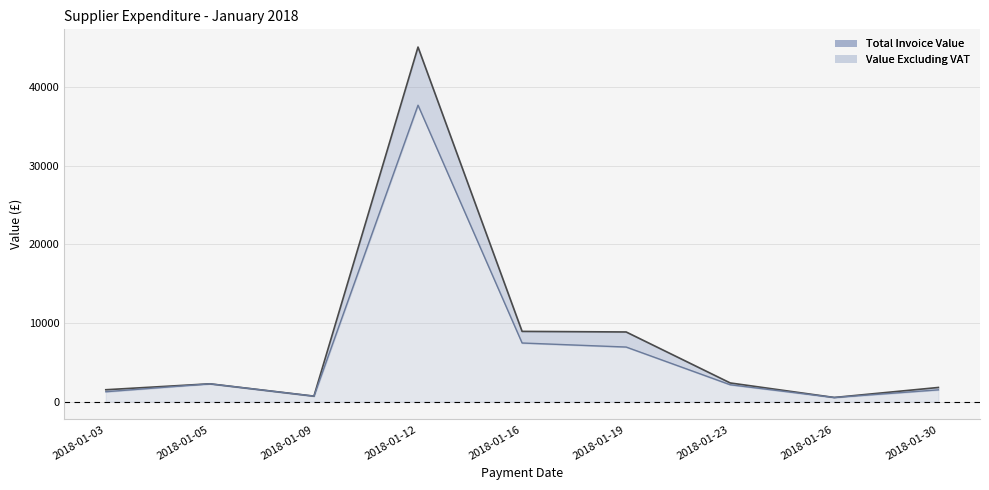

What are all the series names shown in the legend?

Total Invoice Value line, Value Excluding VAT line